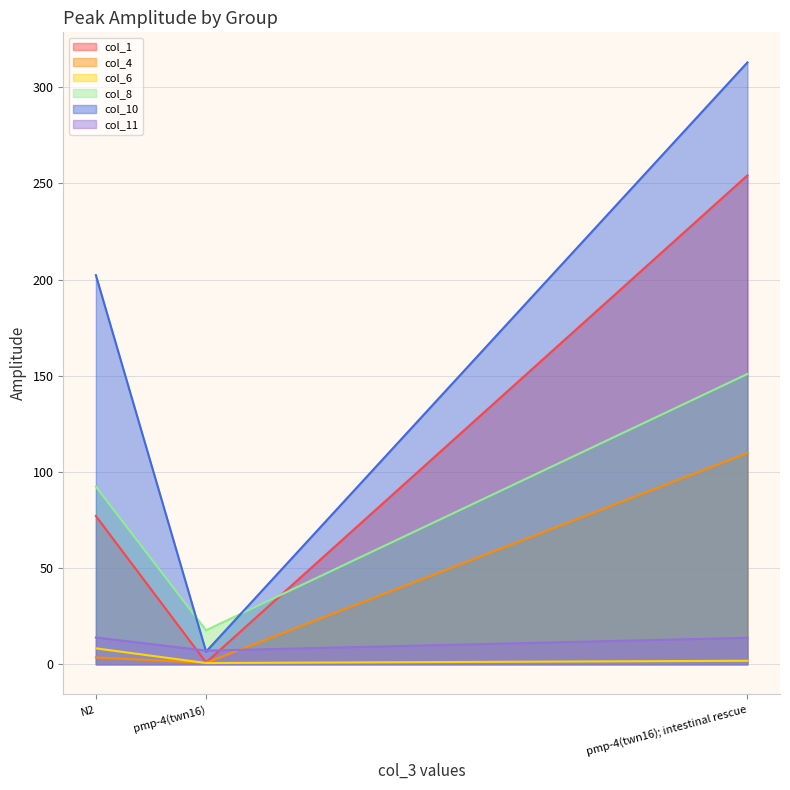

How many lines are shown in the chart?

6